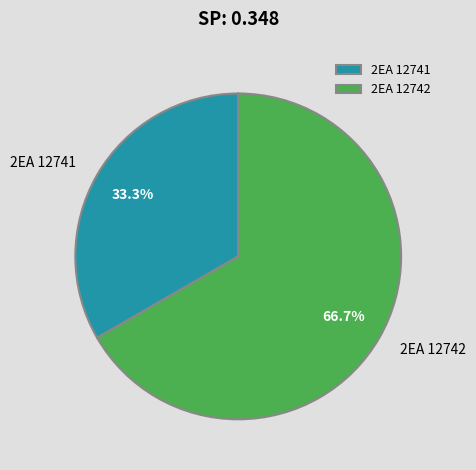

What is the ratio of the value at 2EA 12741 to the value at 2EA 12742?

0.5